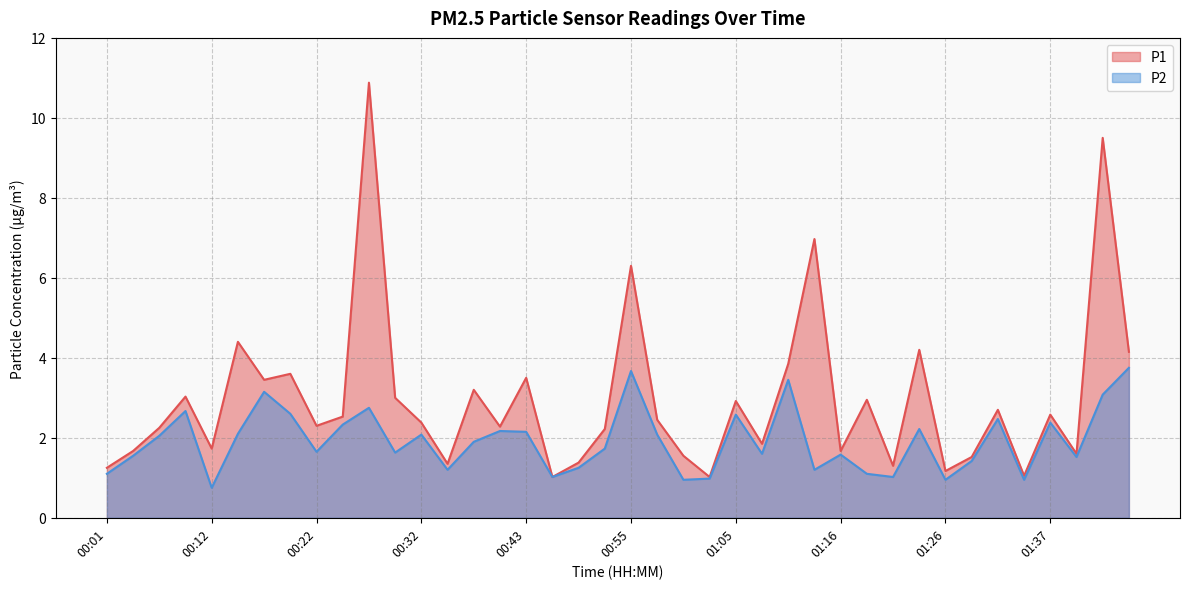

The P2 series shows 1.9 at 00:38. True or false?

True